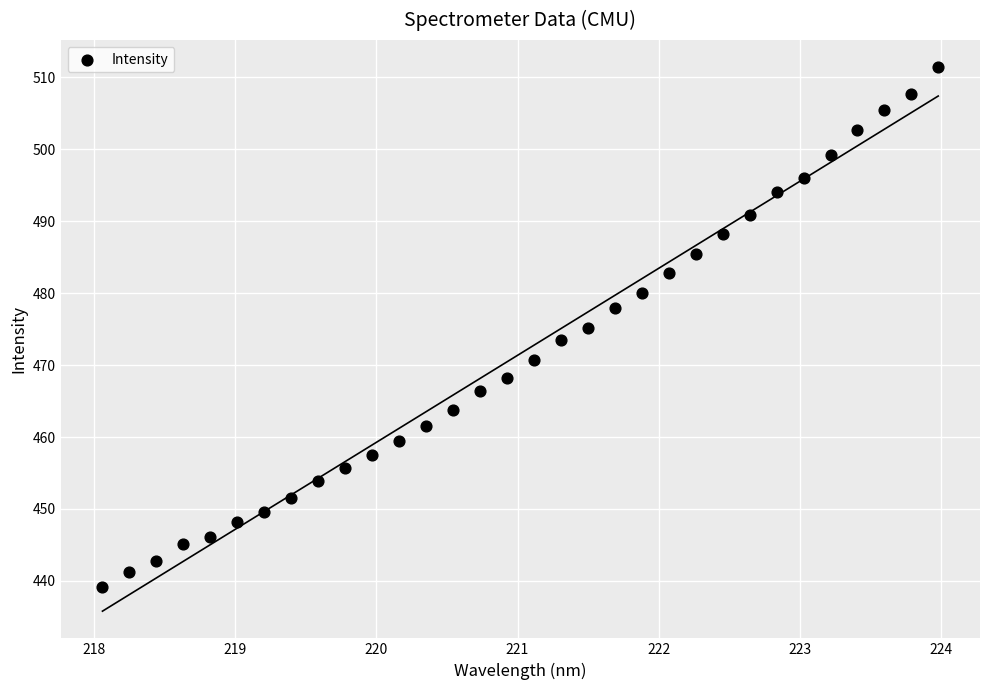

What is the range of Y values (max minus min)?

72.2